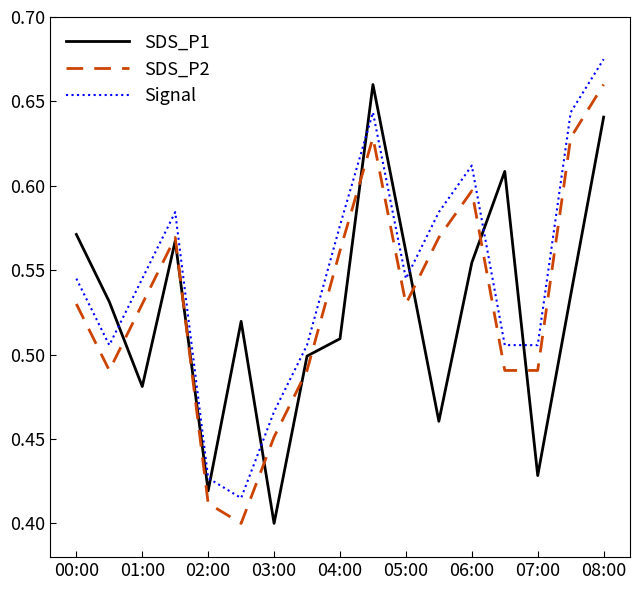

Does the chart display data point markers on the line(s)?

No